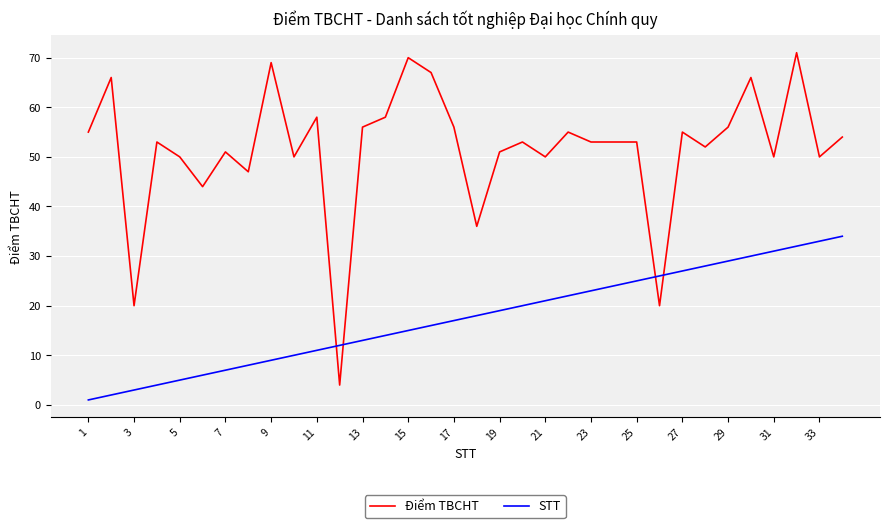

Which series has the widest spread of values?

Điểm TBCHT